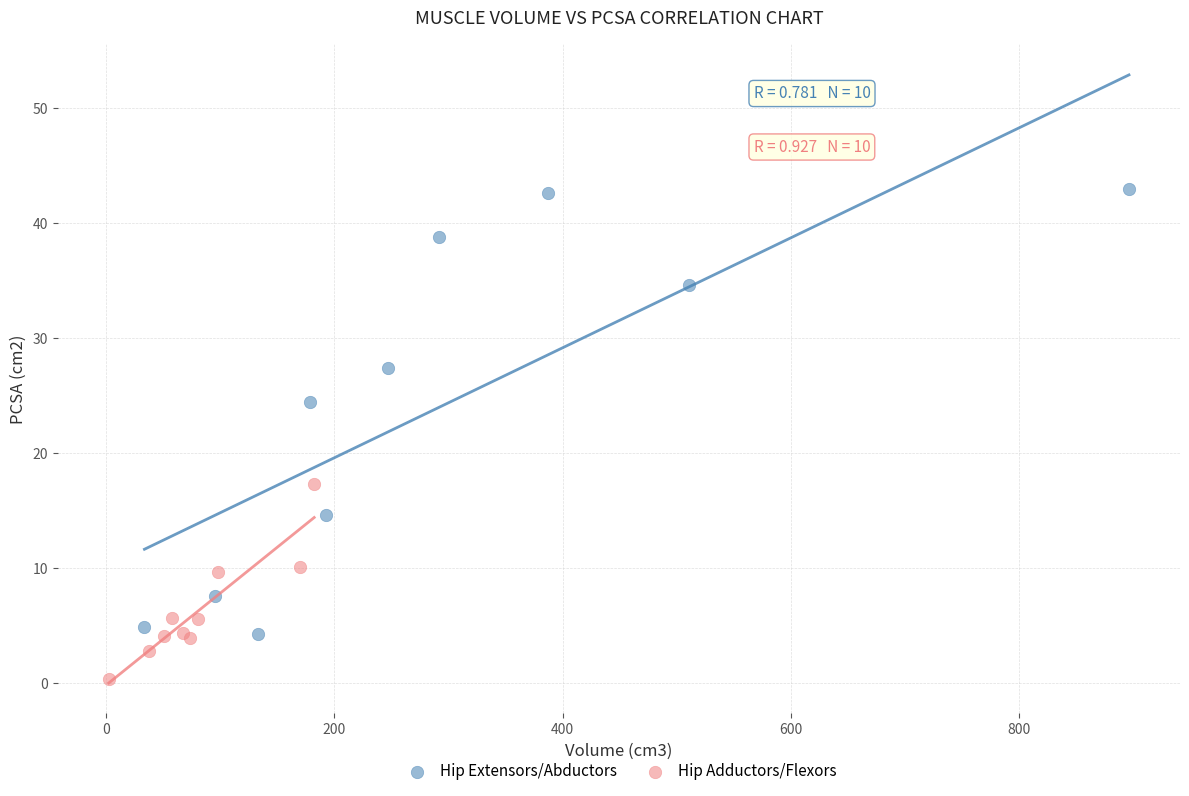

Which series has the largest Y range (max minus min)?

Hip Extensors/Abductors